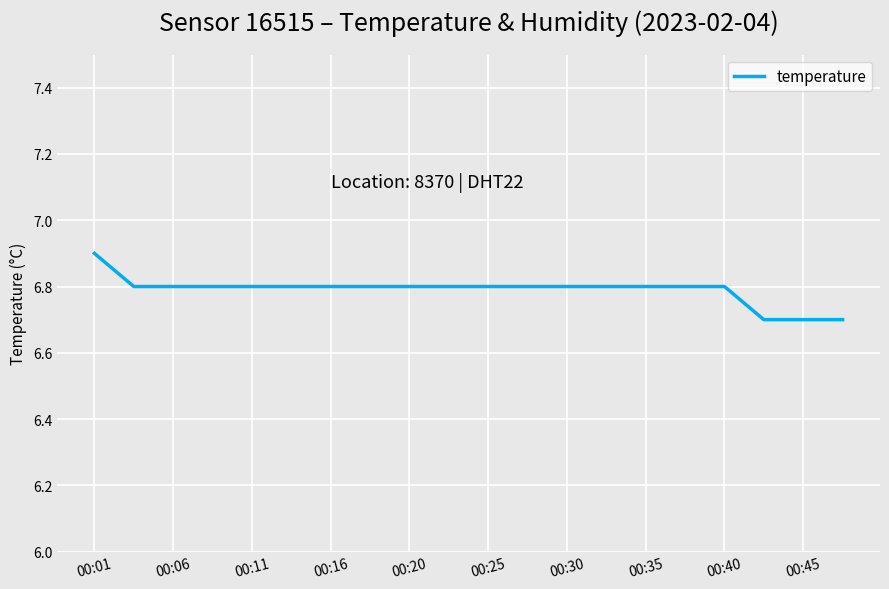

What is the maximum value shown in the chart?

6.9